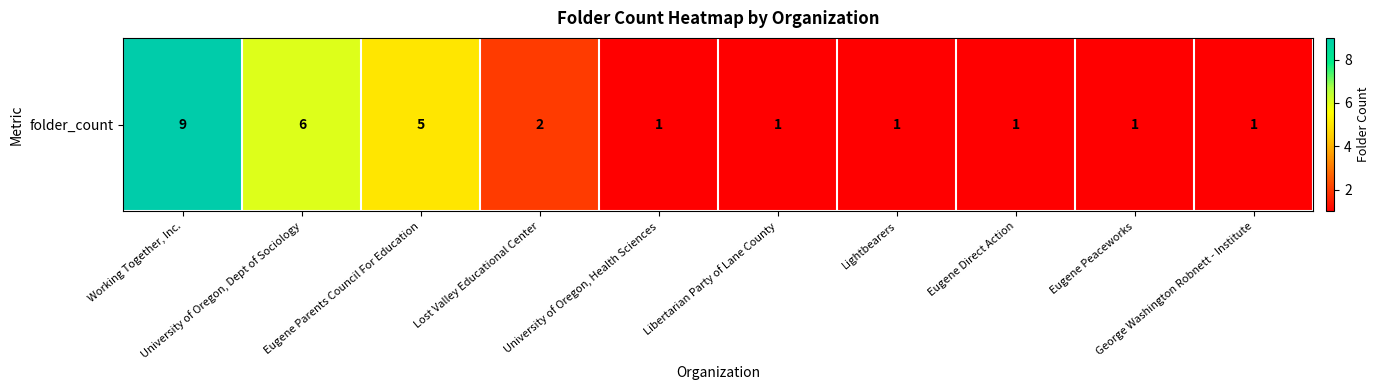

List the labels in order of value, smallest first.

University of Oregon, Health Sciences, Libertarian Party of Lane County, Lightbearers, Eugene Direct Action, Eugene Peaceworks, George Washington Robnett - Institute, Lost Valley Educational Center, Eugene Parents Council For Education, University of Oregon, Dept of Sociology, Working Together, Inc.